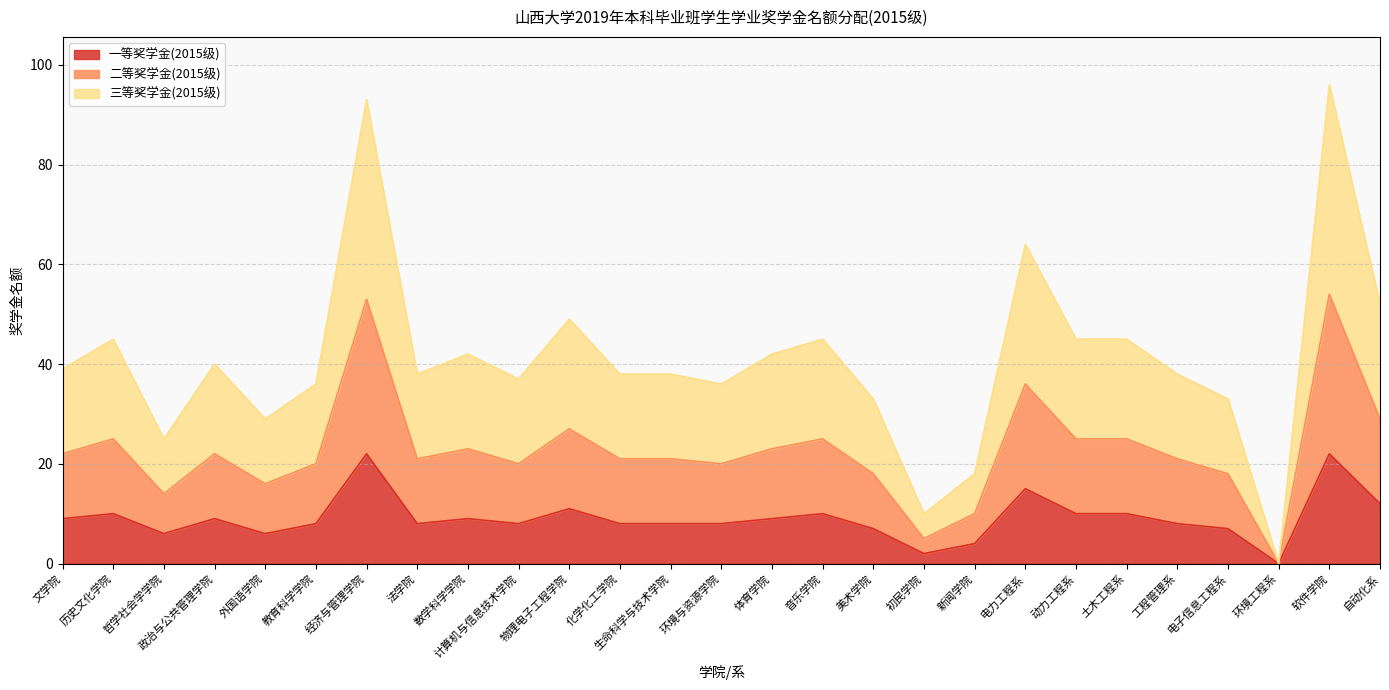

Where does the 一等奖学金(2015级) series first go above 8?

文学院